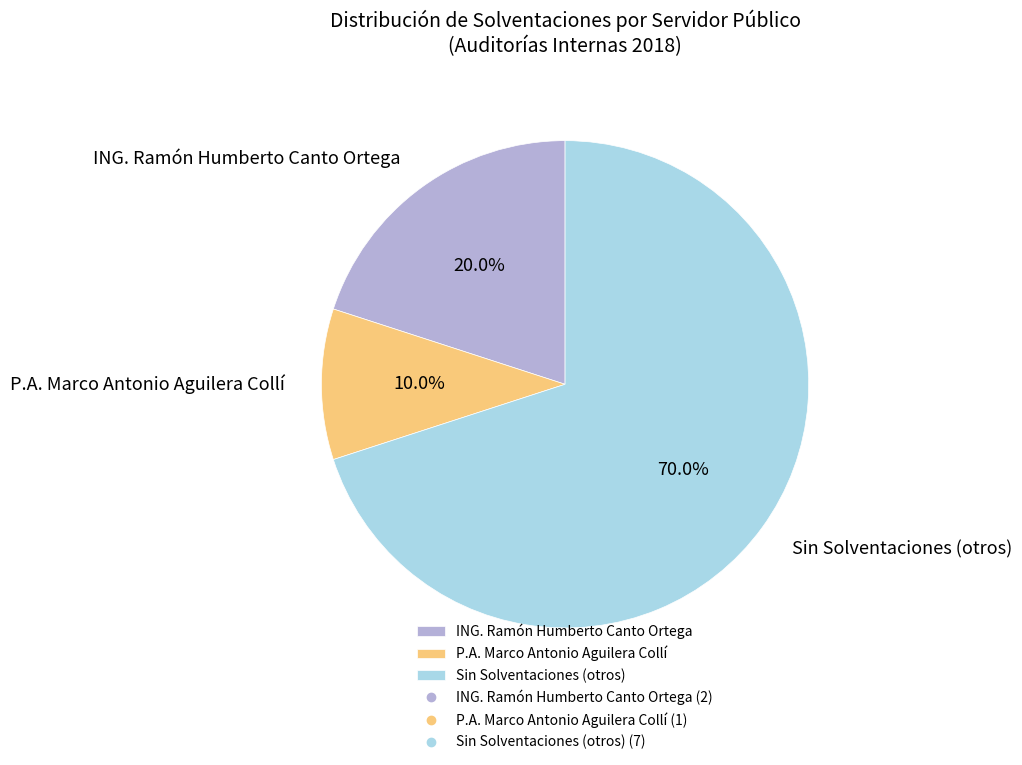

Which category accounts for the majority?

Sin Solventaciones (otros)